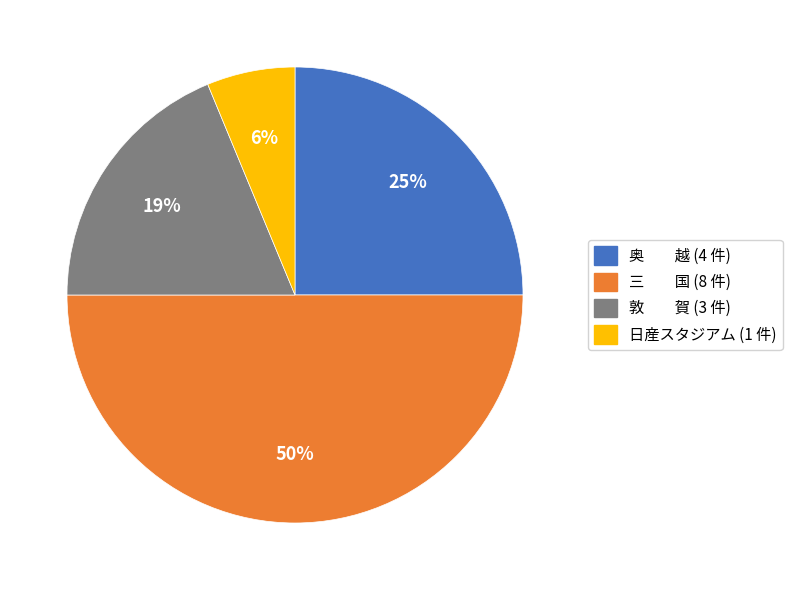

To the nearest percent, what is the difference between the largest and smallest slice percentages?

44%